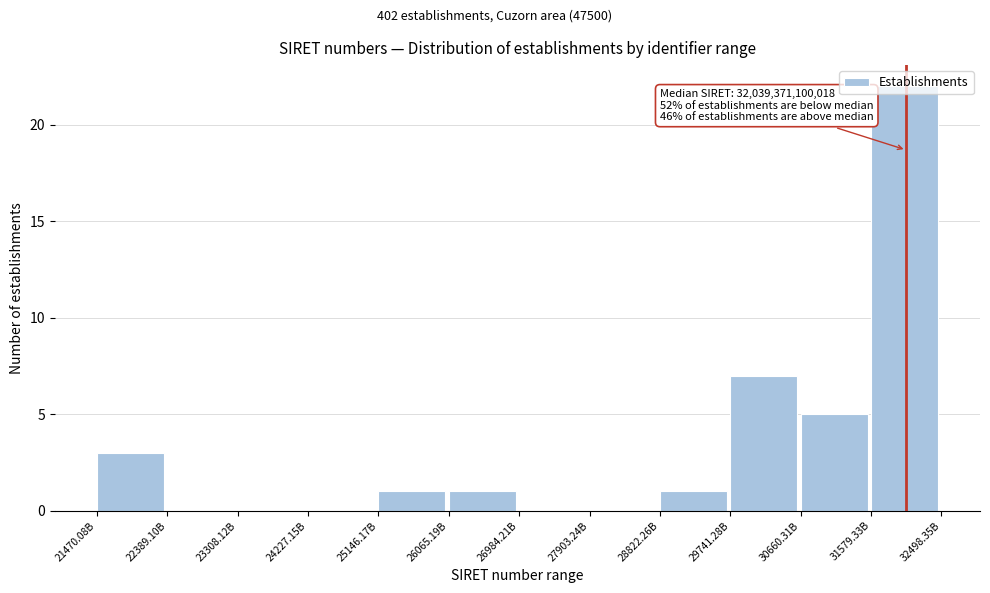

What value does the data have at 29741.28B, to the nearest 10?

10